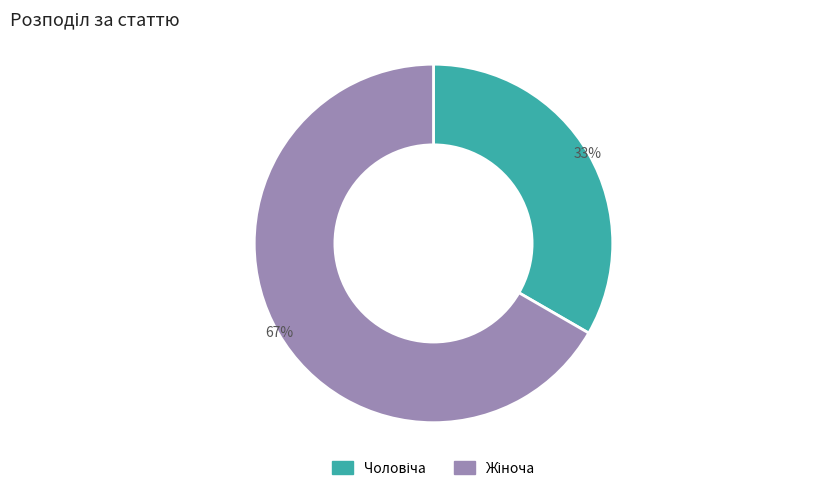

To the nearest percent, what is the average slice percentage?

50%